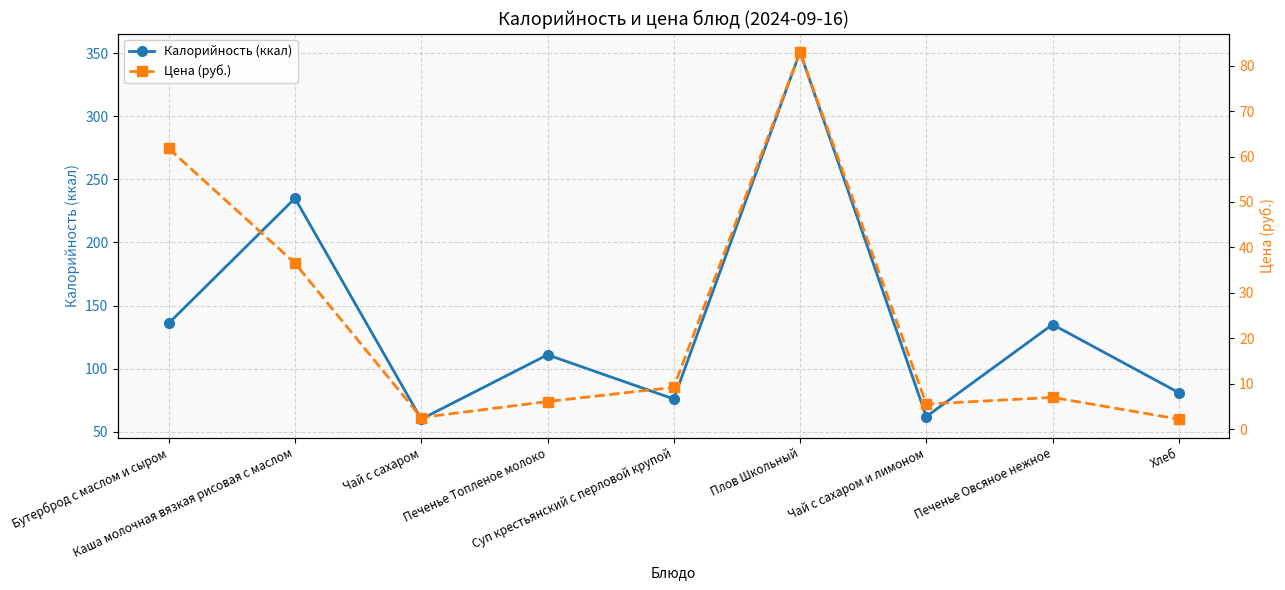

Which series has the largest range (max minus min)?

Калорийность (ккал)